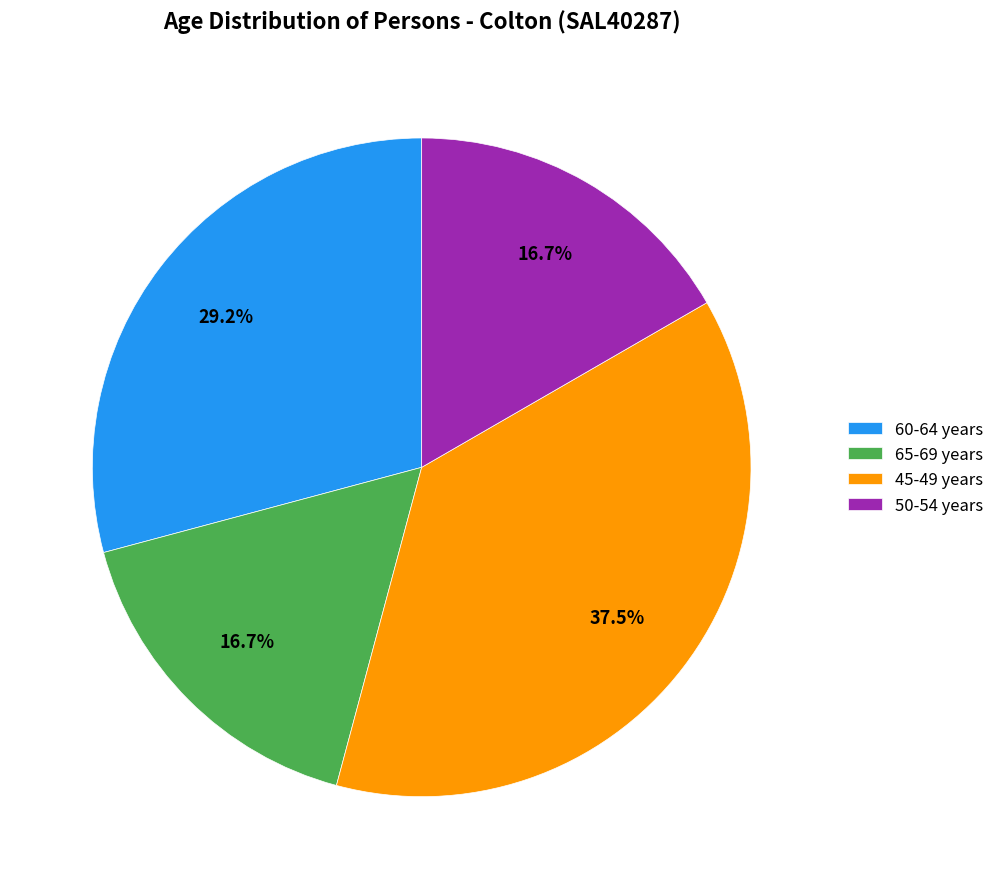

What is the ratio of the value at 60-64 years to the value at 65-69 years?

1.7